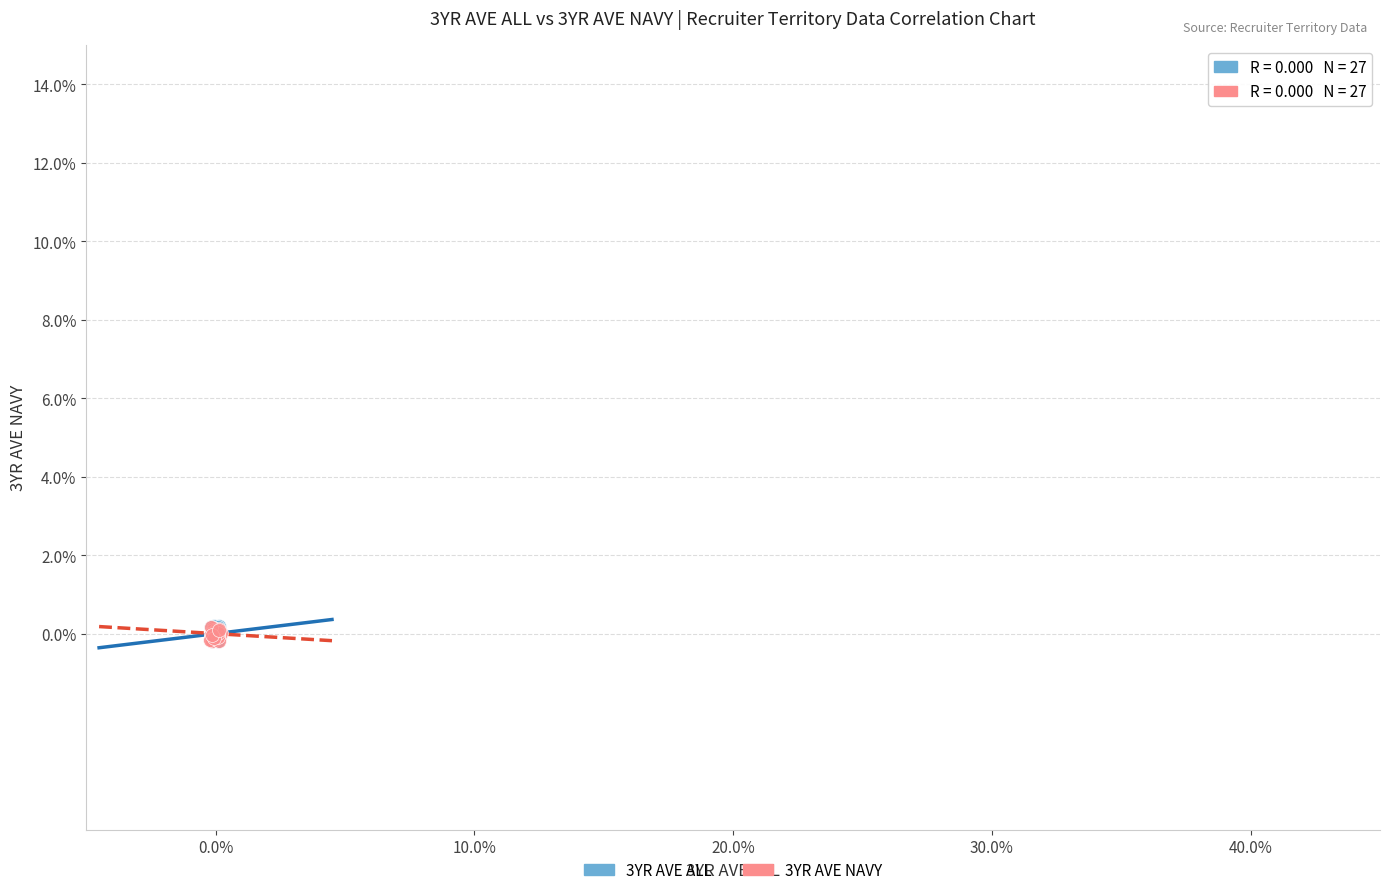

What are all the series names shown in the legend?

3YR AVE ALL, 3YR AVE NAVY